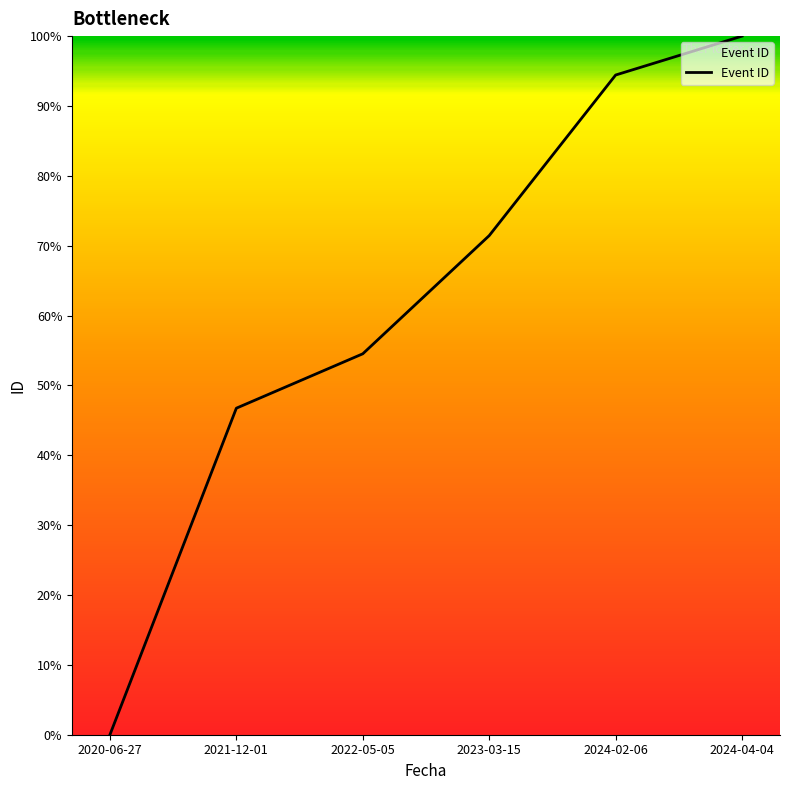

What is the sum of all values?

367.1